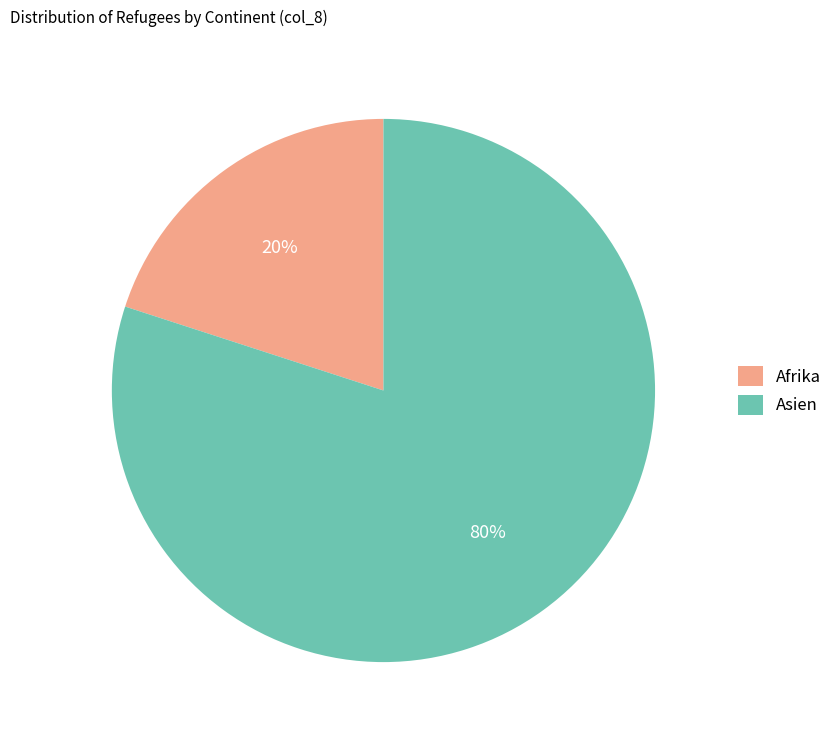

Which slice represents more than half of the pie?

Asien